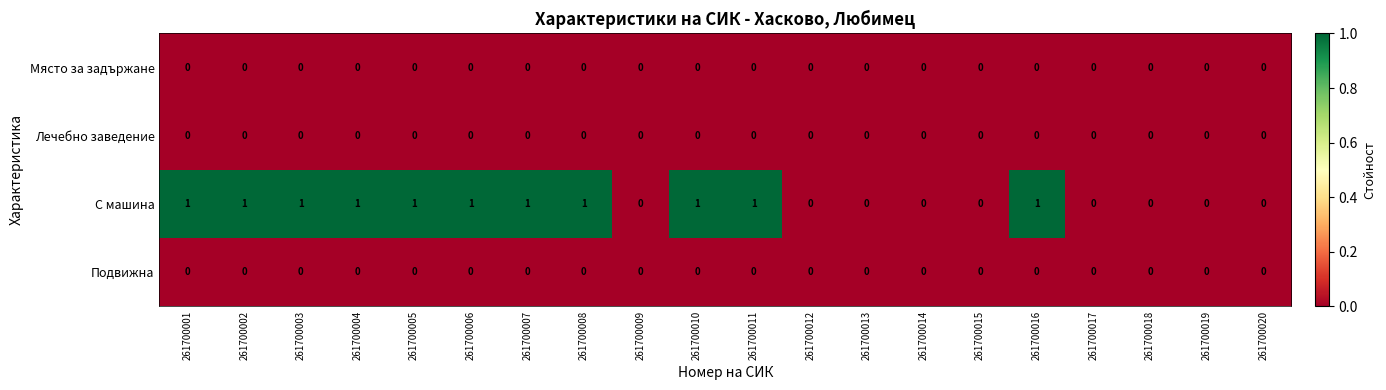

Which series has the largest total across all categories?

С машина